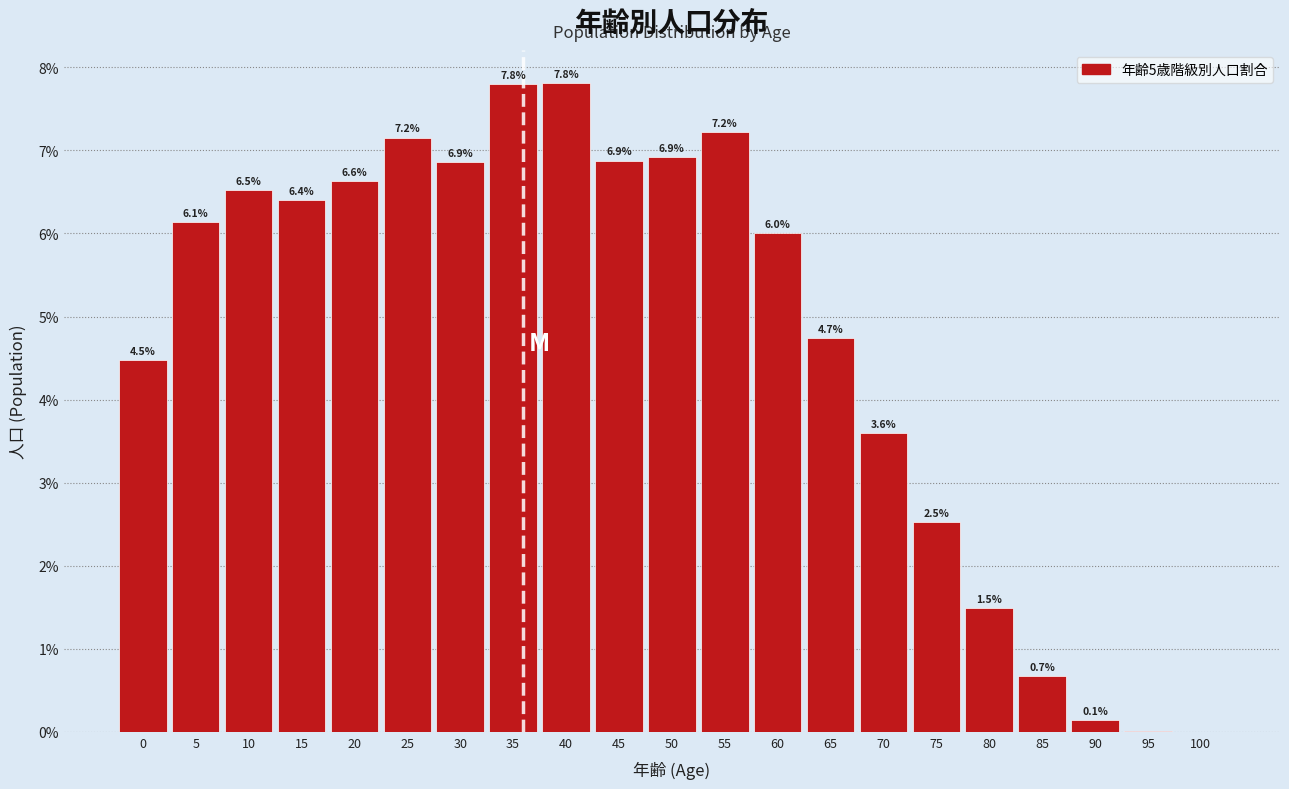

What is the maximum value shown in the chart?

7.8